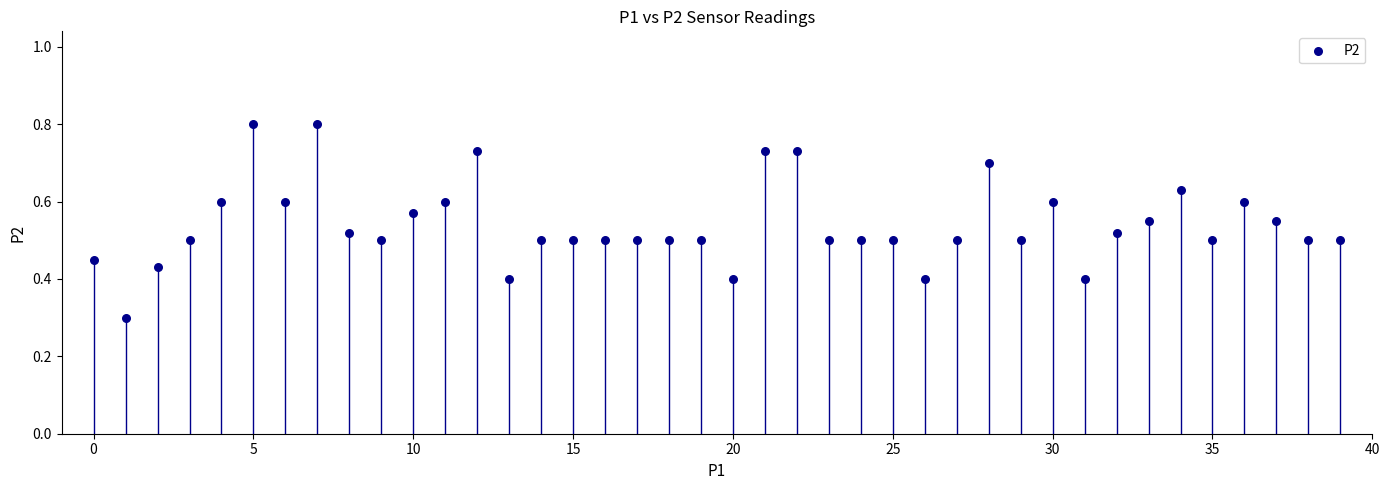

What Y value in the scatter plot is closest to 0?

0.3